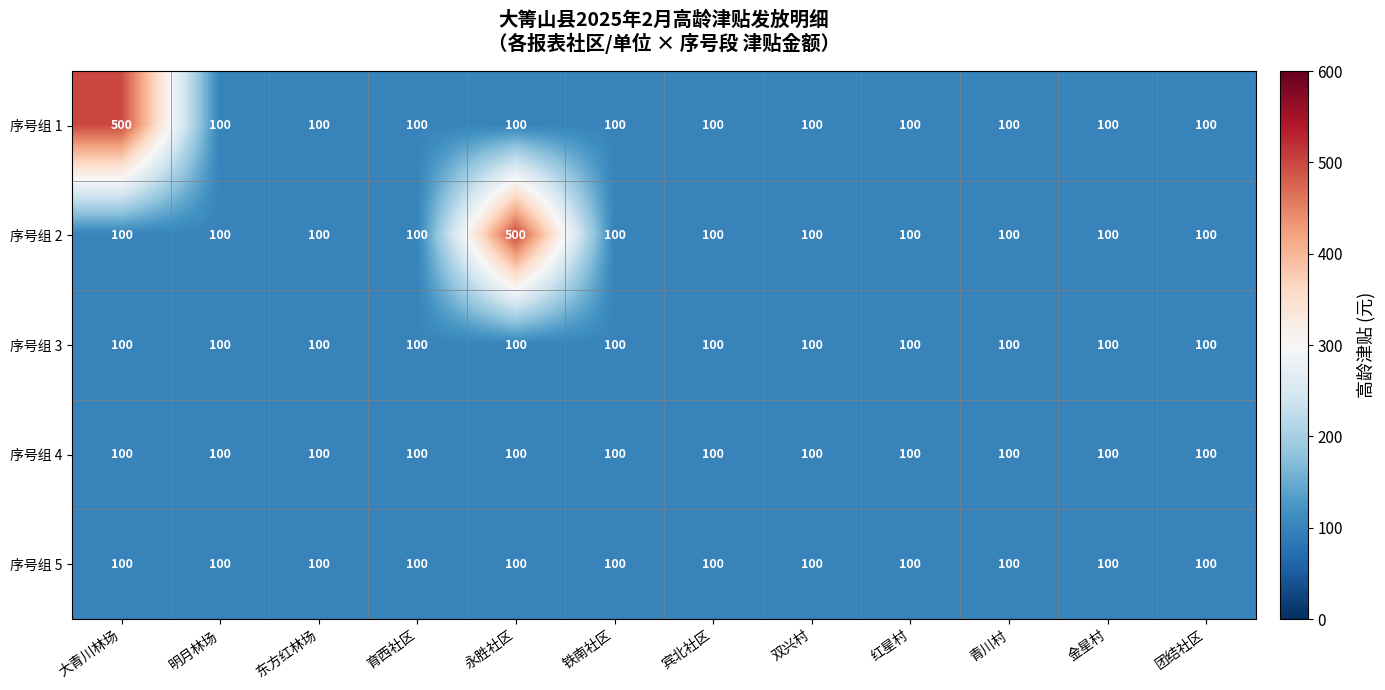

How many categories are shown in the chart?

12